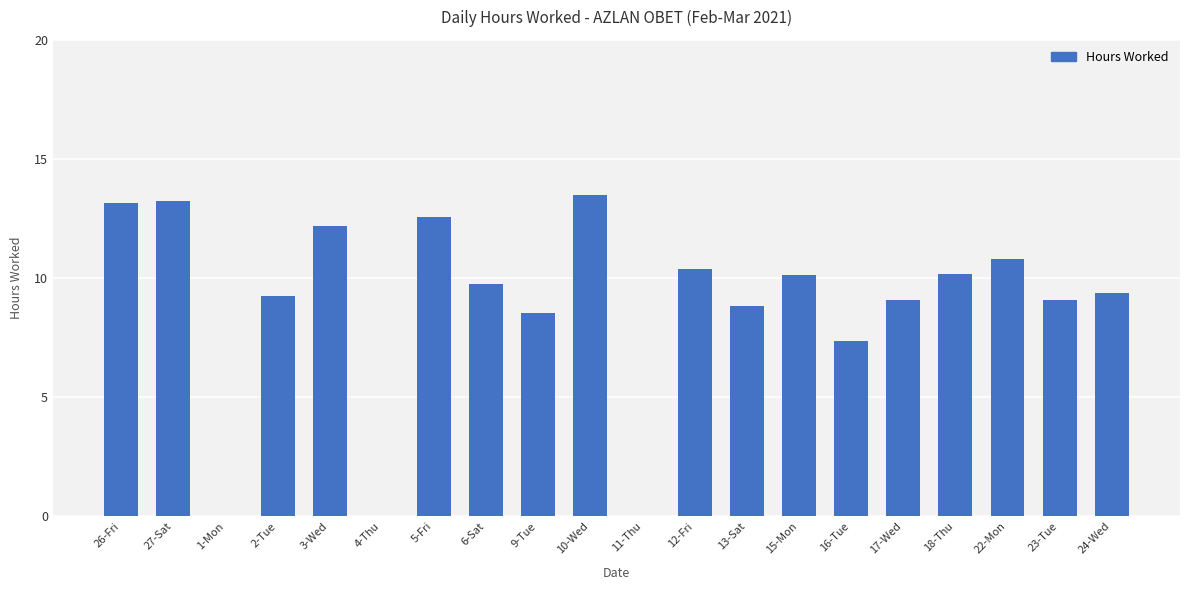

What is the change in value from 18-Thu to 23-Tue?

-1.1